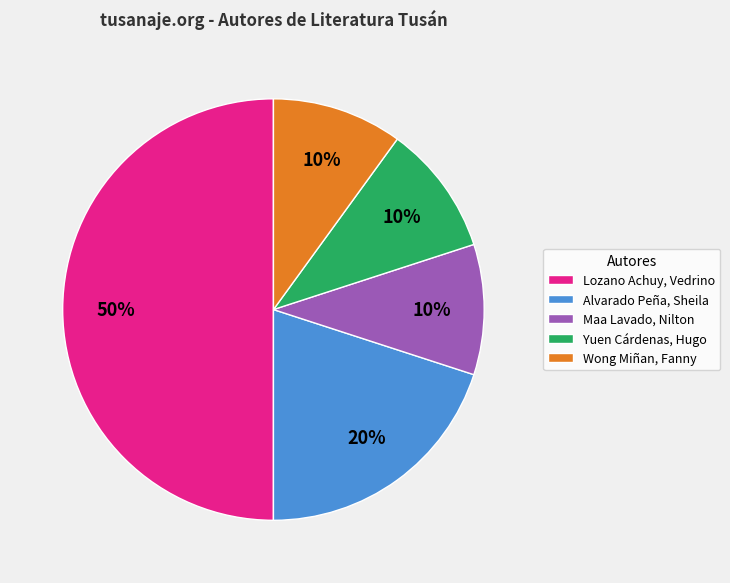

What percentage is the Alvarado Peña, Sheila slice, to the nearest percent?

20%